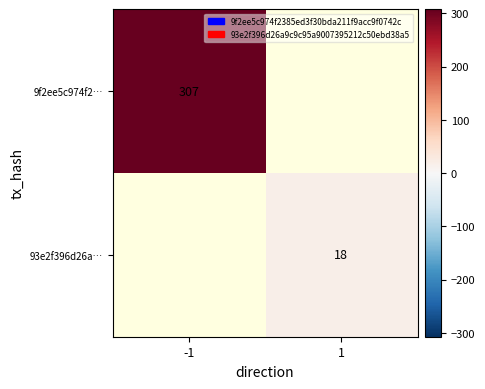

Is it true that 9f2ee5c974f2… equals 307 at -1?

True